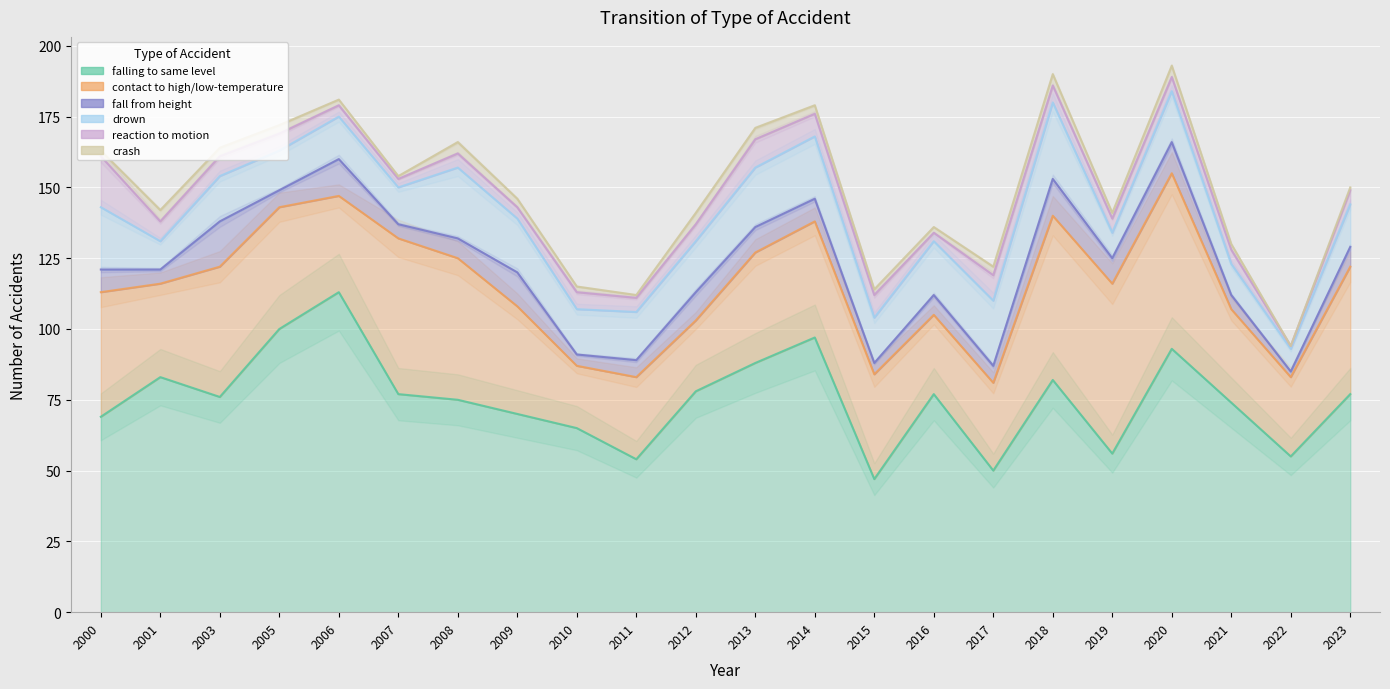

List the labels in order of fall from height value, largest first.

2003, 2006, 2018, 2009, 2020, 2012, 2013, 2019, 2000, 2014, 2008, 2016, 2023, 2005, 2011, 2017, 2001, 2007, 2021, 2010, 2015, 2022